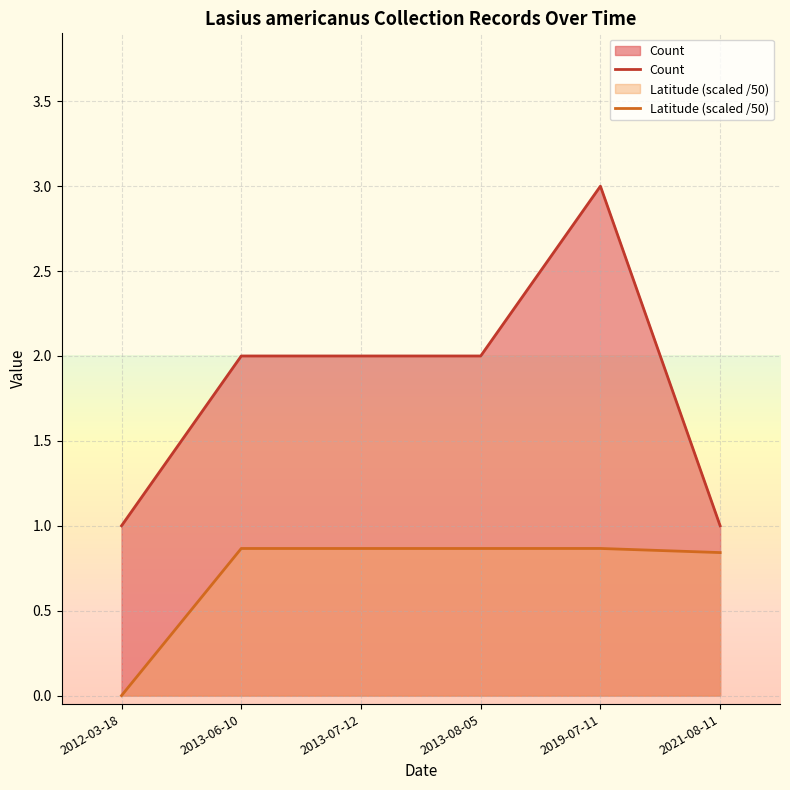

The Latitude (scaled /50) series shows 0.9 at 2013-07-12. True or false?

True